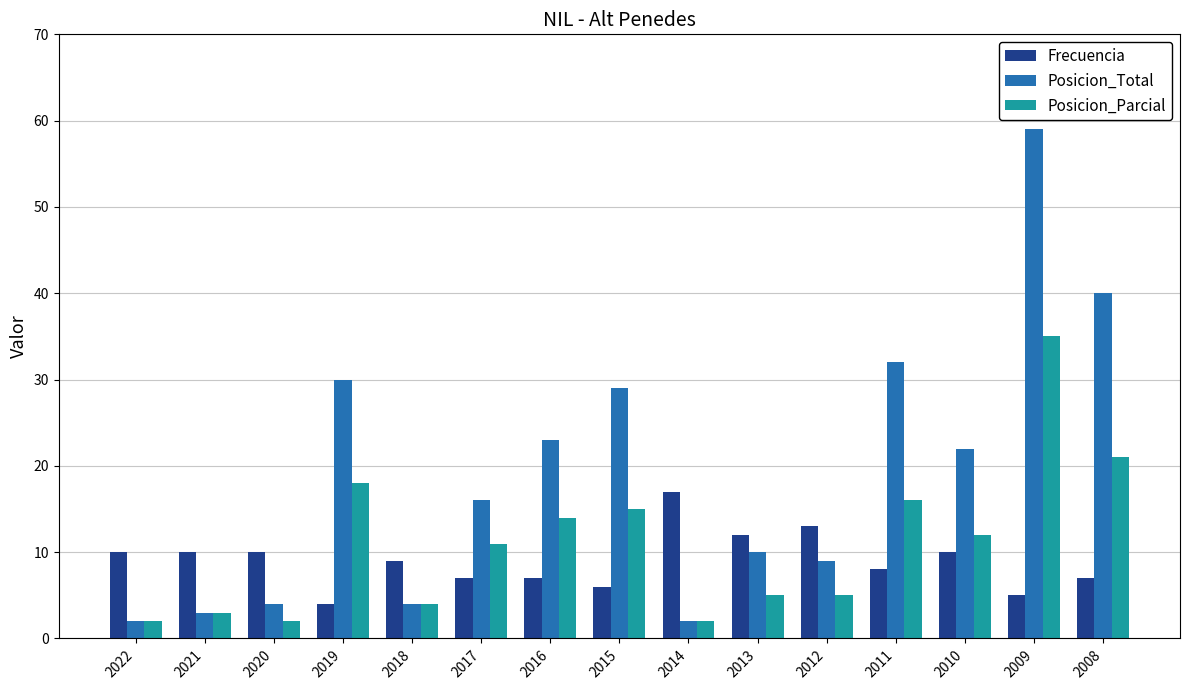

What is the spread (max minus min) of values at 2016?

16